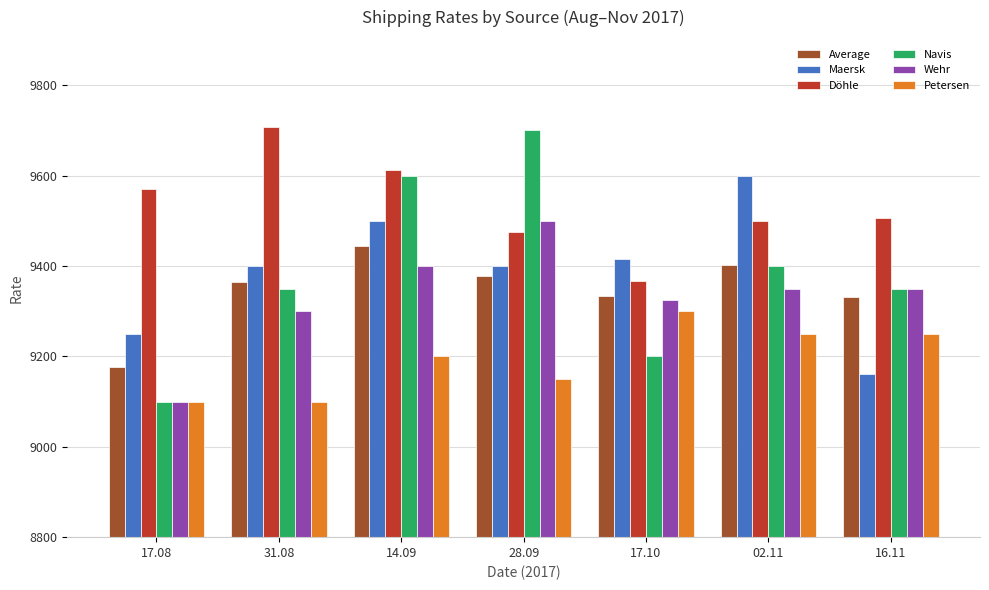

How many series are shown in this chart?

6